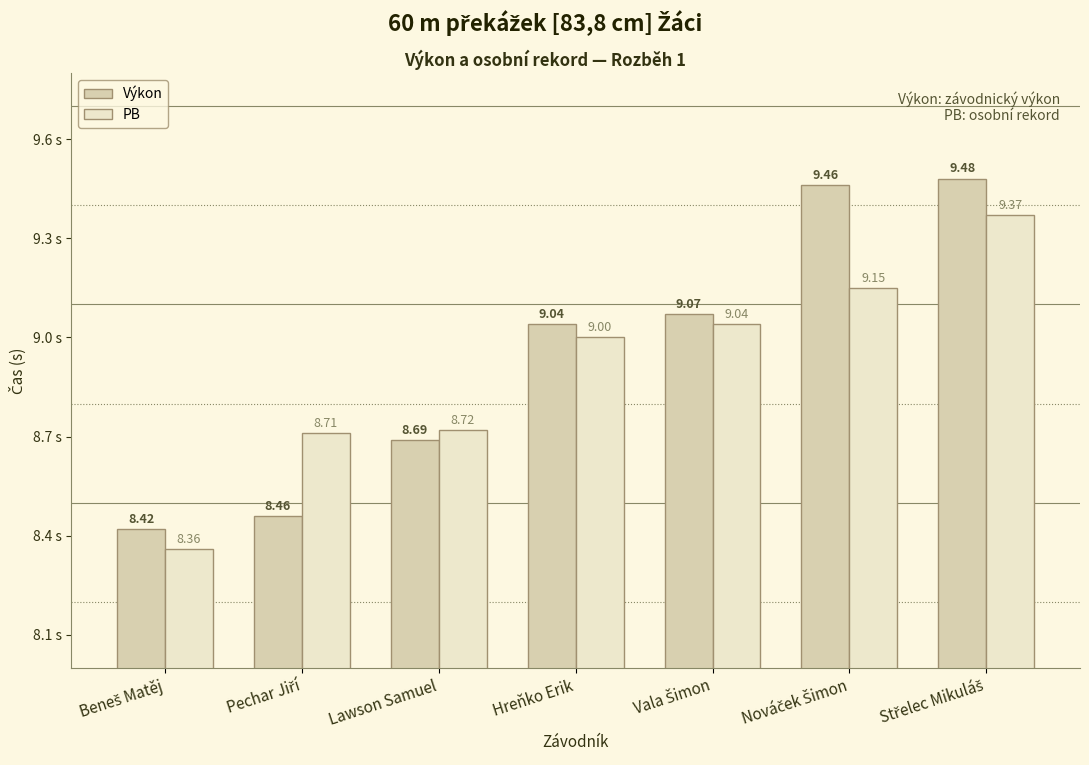

Are the bars grouped side by side (vs. stacked)?

Yes